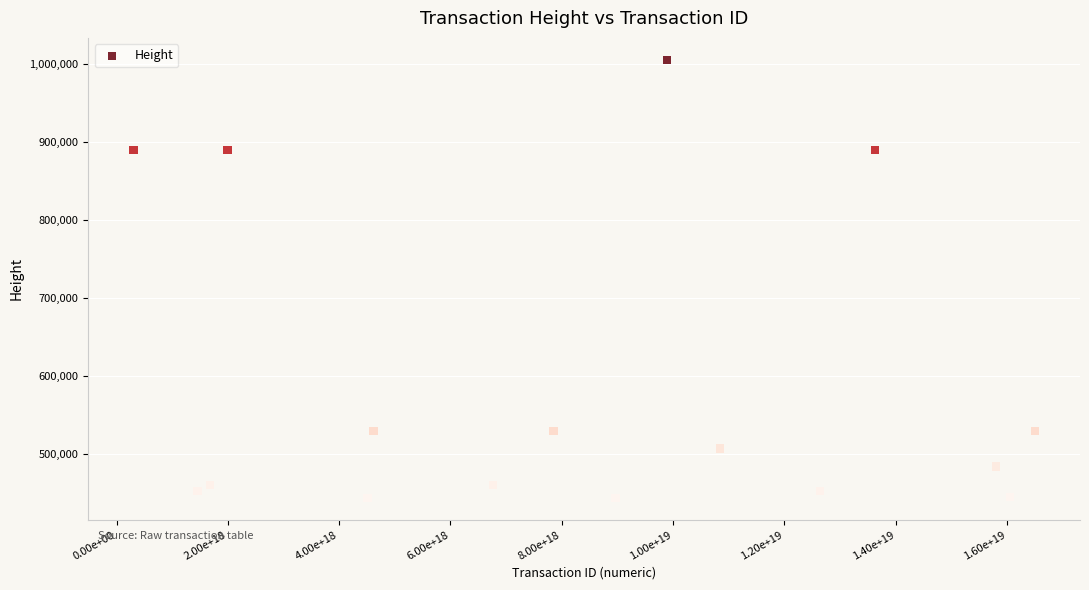

What is the range of X values (max minus min)?

16198689000668977152